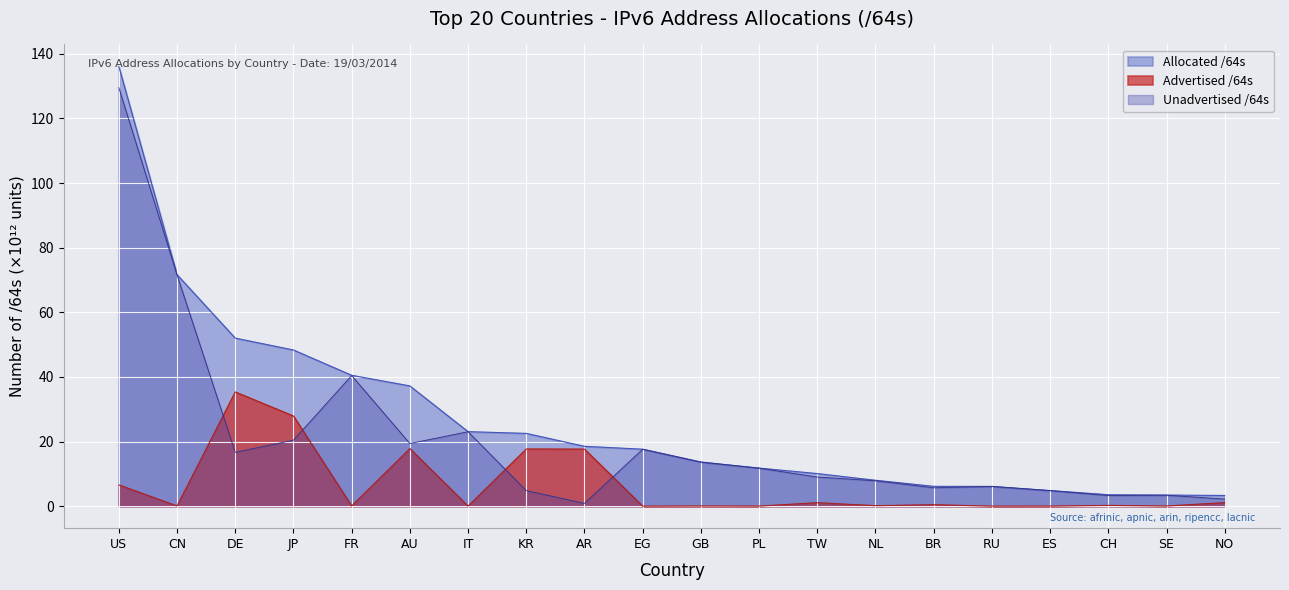

What are all the series names shown in the legend?

Allocated /64s, Advertised /64s, Unadvertised /64s